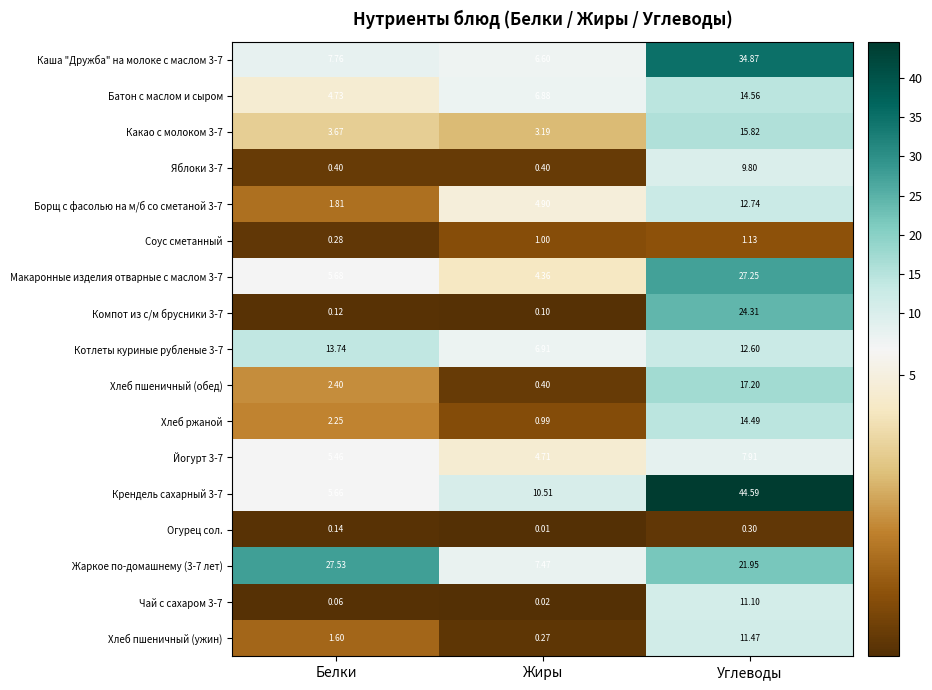

Rank the categories by Борщ с фасолью на м/б со сметаной 3-7 value from lowest to highest.

Белки, Жиры, Углеводы